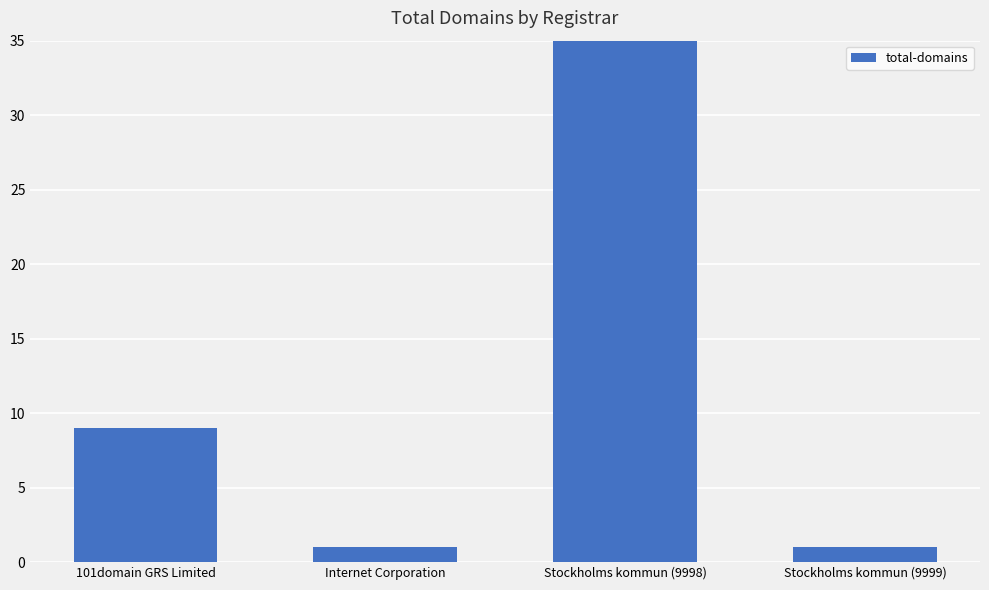

Is it true that the value at Stockholms kommun (9999) is 1?

True